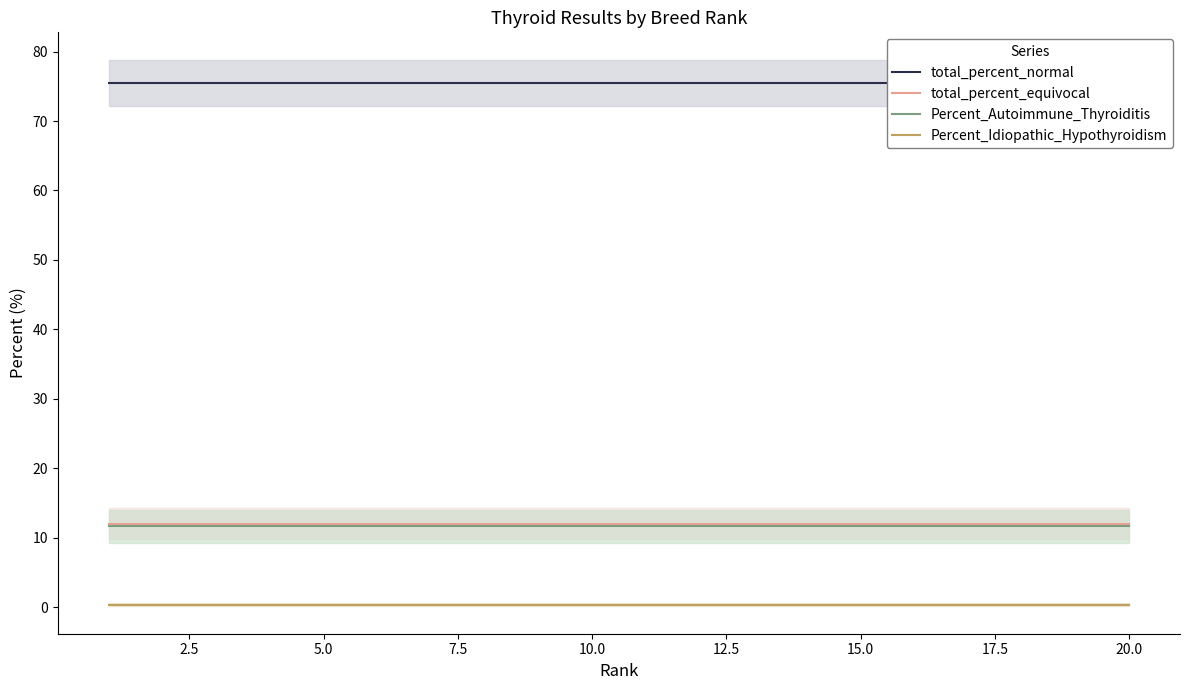

True or false: Percent_Idiopathic_Hypothyroidism has a value of 0.4 at 15.0.

True